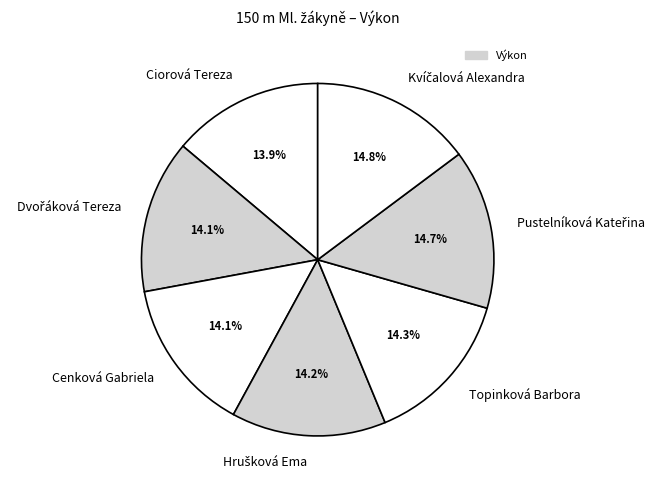

Combined, what portion of the pie is Topinková Barbora and Ciorová Tereza?

28.2%